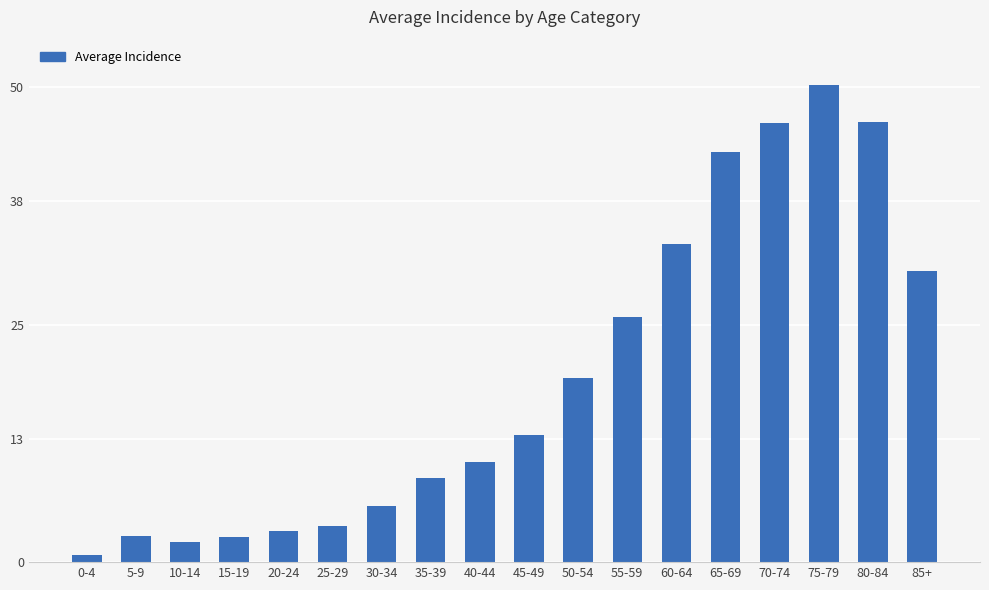

True or false: the data shows 0.7 at 0-4.

True